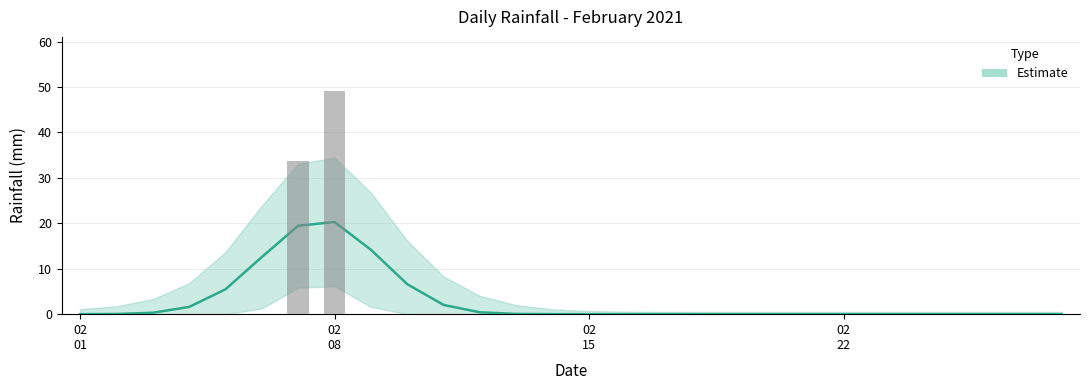

What is the sum of all values?

83.0